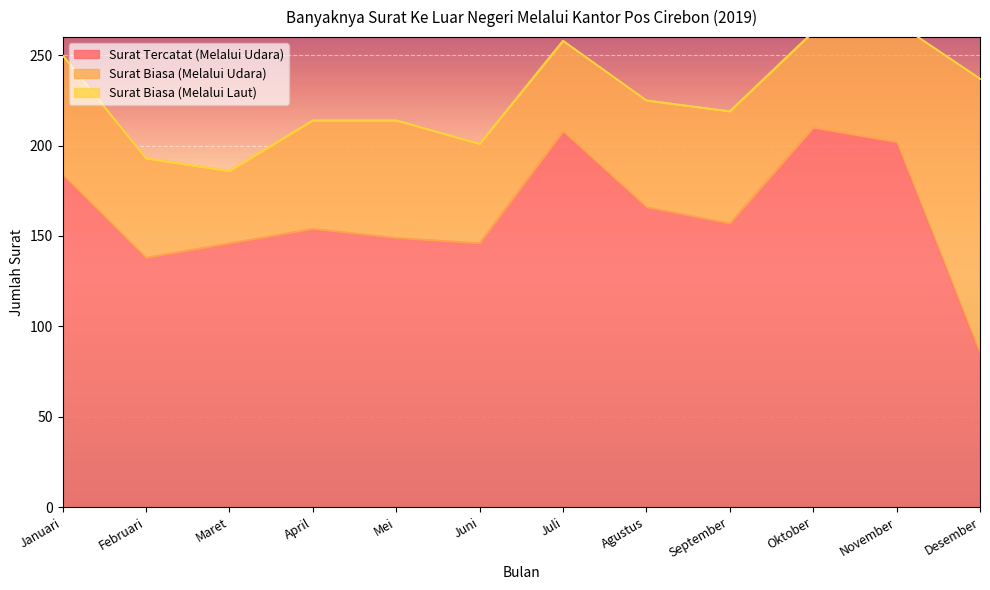

Which series has the largest total across all categories?

Surat Tercatat (Melalui Udara)